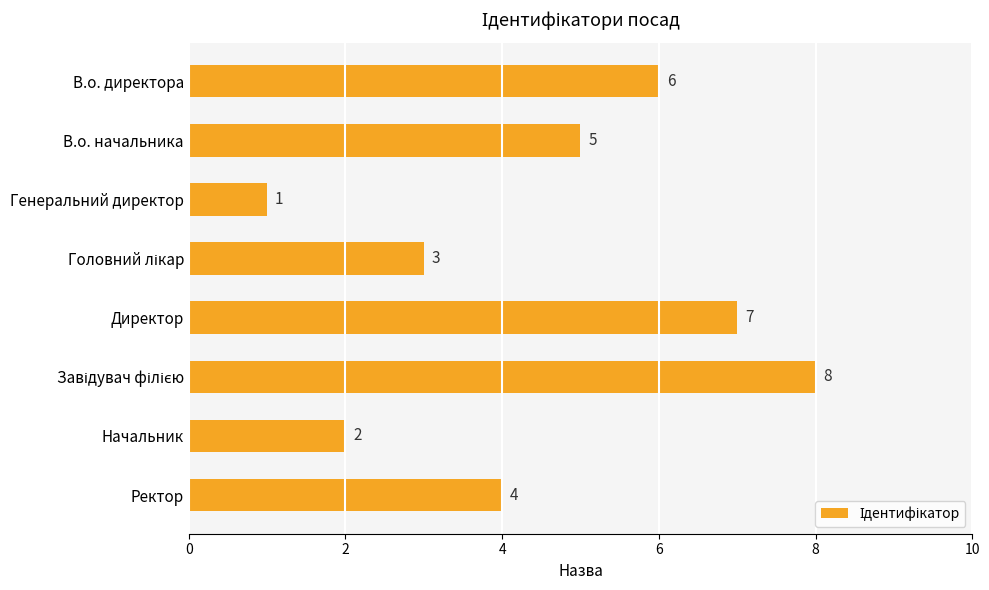

The chart shows a value of 1 at Генеральний директор. True or false?

True